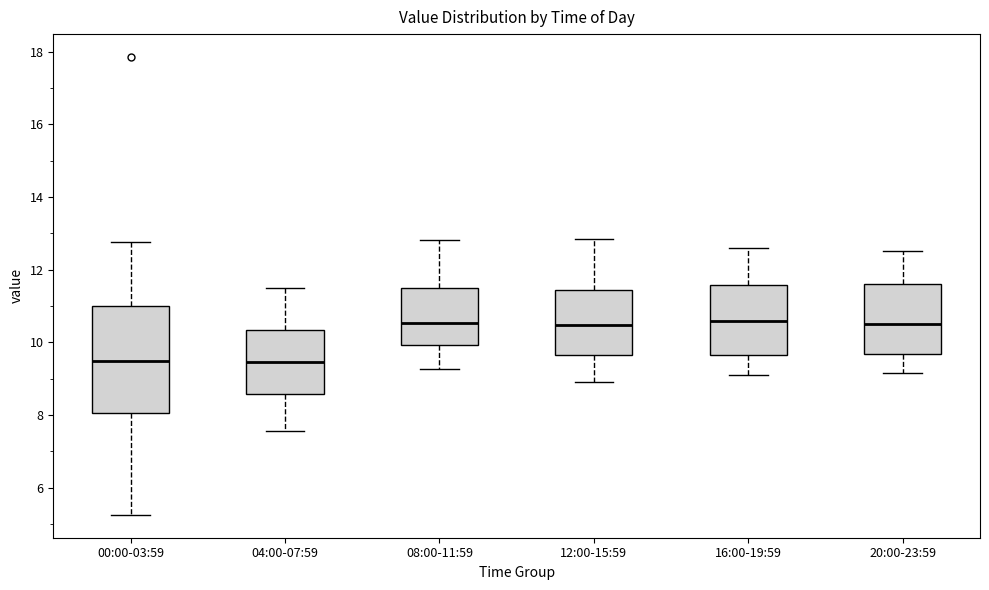

Reading left to right, read every box against the y-axis: the position of its median line, the range the box covers, and the ends of its whiskers. The values are not printed on the chart, so give them approximately, as read against the axis.

00:00-03:59: median 9.4, box 8.0 to 11.0, whiskers 5.2 to 12.8
04:00-07:59: median 9.4, box 8.6 to 10.4, whiskers 7.6 to 11.6
08:00-11:59: median 10.6, box 10.0 to 11.4, whiskers 9.2 to 12.8
12:00-15:59: median 10.4, box 9.6 to 11.4, whiskers 9.0 to 12.8
16:00-19:59: median 10.6, box 9.6 to 11.6, whiskers 9.2 to 12.6
20:00-23:59: median 10.6, box 9.6 to 11.6, whiskers 9.2 to 12.6